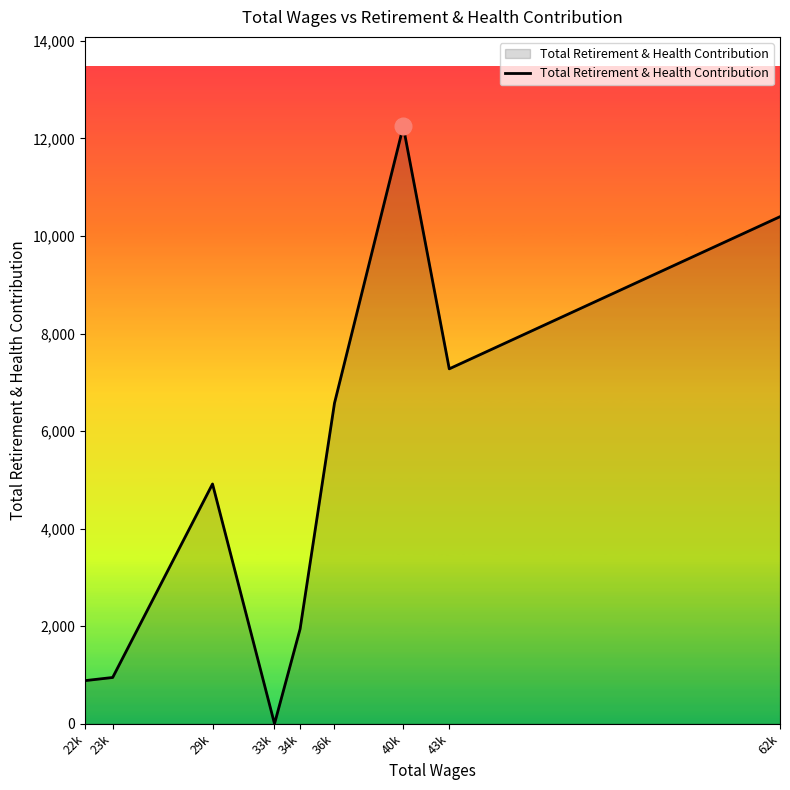

Count the number of categories in the chart.

9